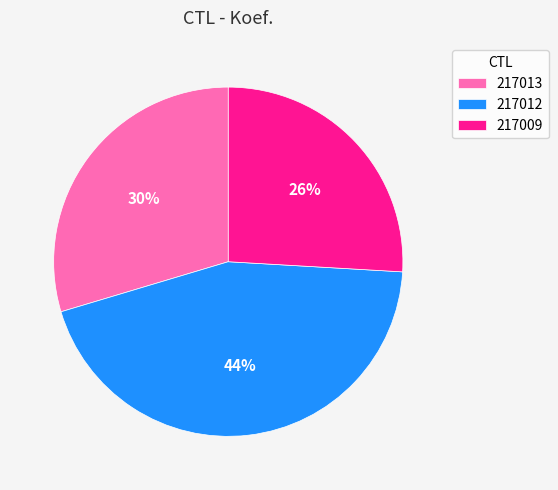

To the nearest percent, what portion does 217009 represent?

26%